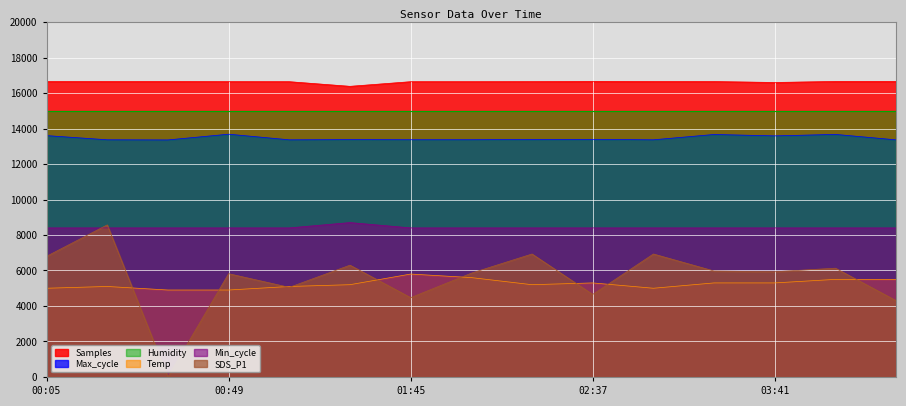

Which series has the widest spread of values?

SDS_P1